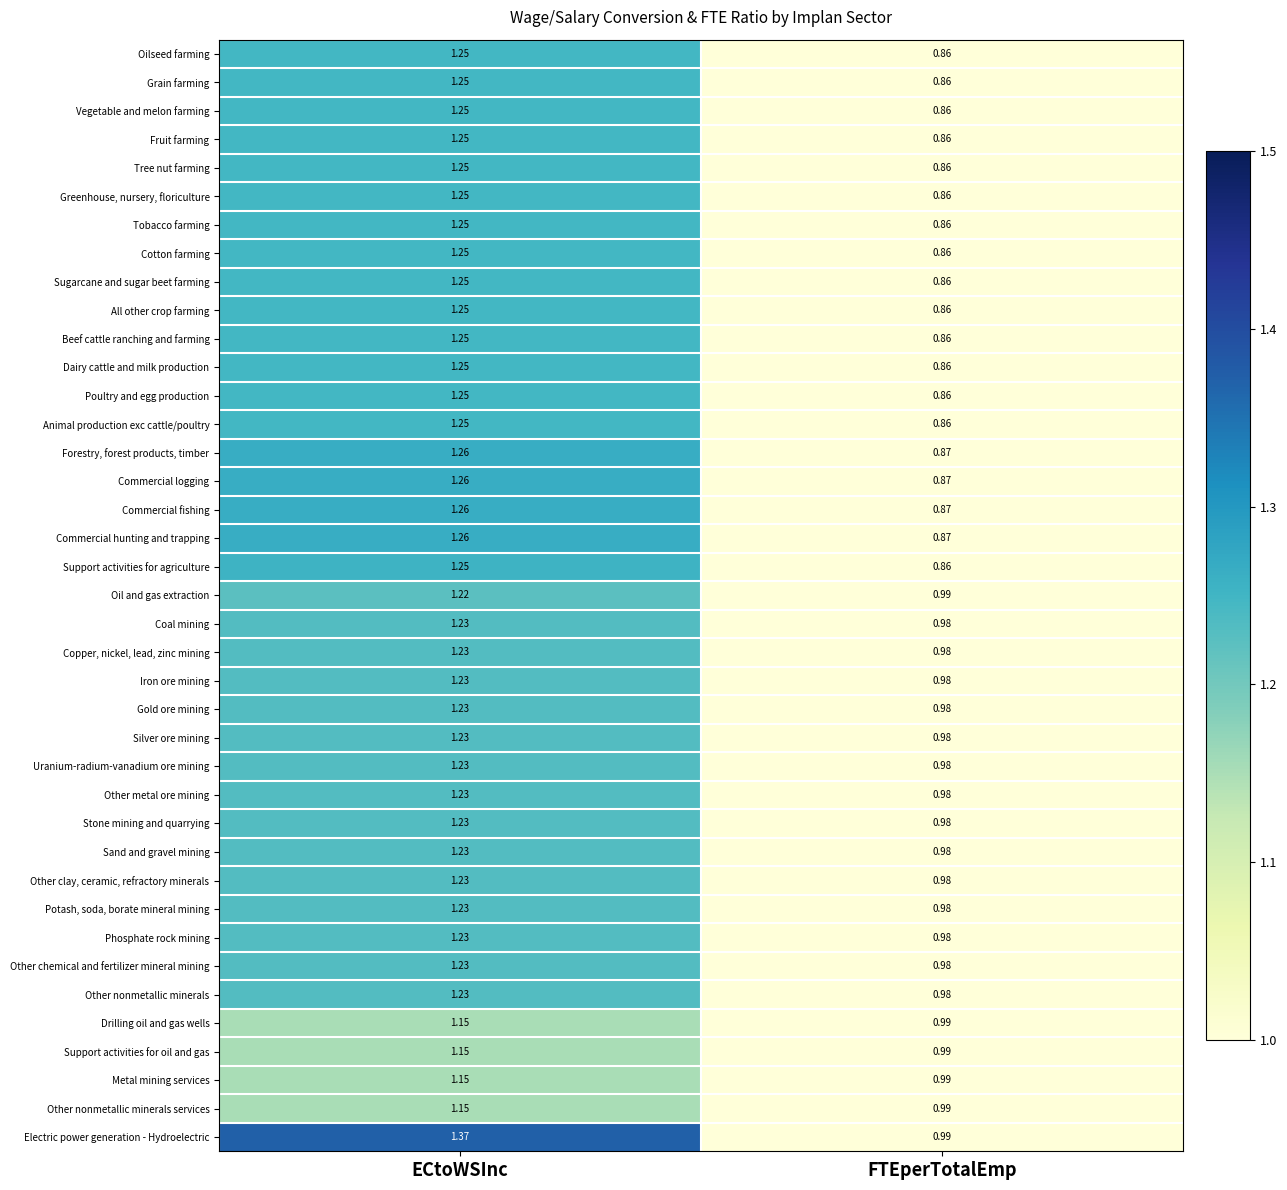

At which category is the sum across all series the highest?

ECtoWSInc